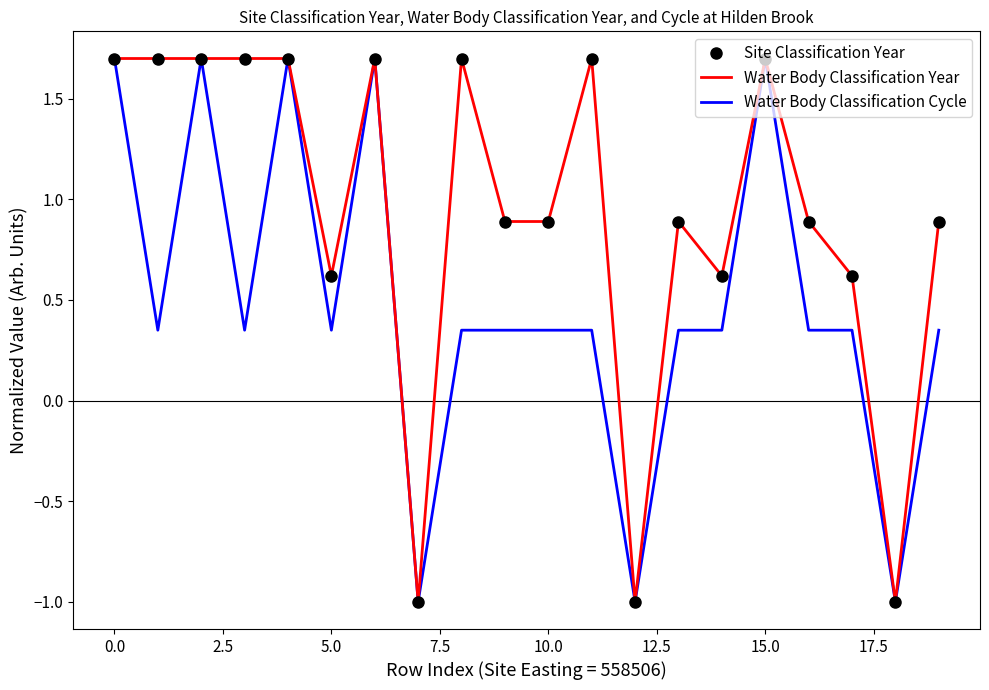

Reading left to right, transcribe all the data shown in this chart.

Site Classification Year: 1.7	1.7	1.7	1.7	1.7	0.6	1.7	-1.0	1.7	0.9	0.9	1.7	-1.0	0.9	0.6	1.7	0.9	0.6	-1.0	0.9
Water Body Classification Year: 1.7	1.7	1.7	1.7	1.7	0.6	1.7	-1.0	1.7	0.9	0.9	1.7	-1.0	0.9	0.6	1.7	0.9	0.6	-1.0	0.9
Water Body Classification Cycle: 1.7	0.4	1.7	0.4	1.7	0.4	1.7	-1.0	0.4	0.4	0.4	0.4	-1.0	0.4	0.4	1.7	0.4	0.4	-1.0	0.4